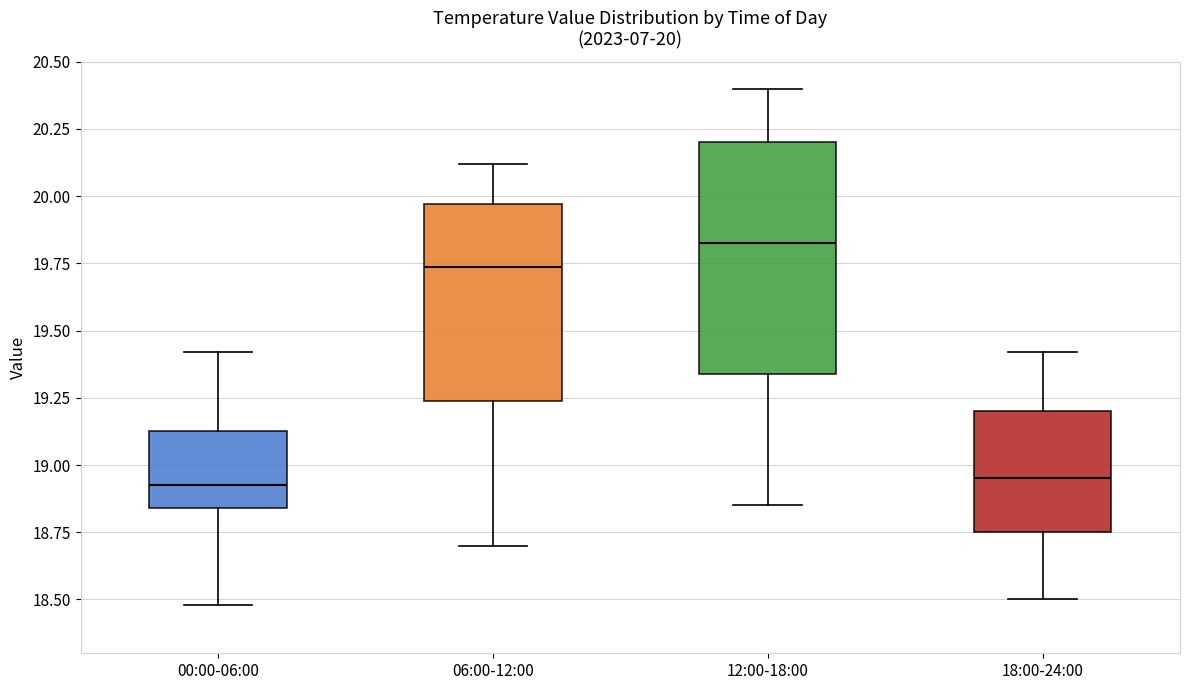

Which box's median line is the highest?

12:00-18:00